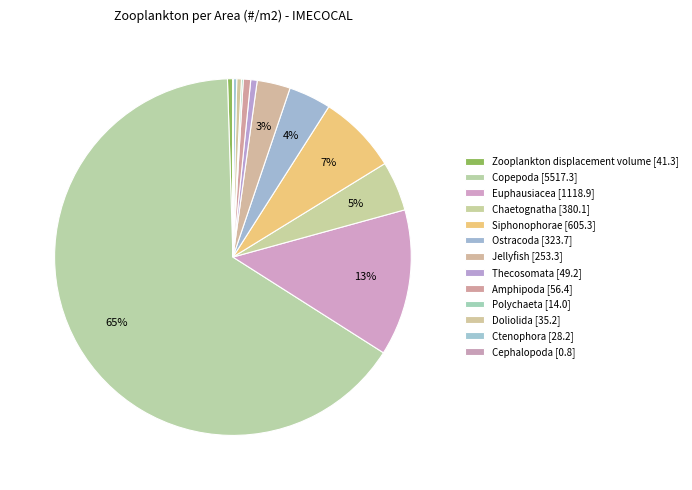

What percentage is NOT represented by Cephalopoda?

100.0%